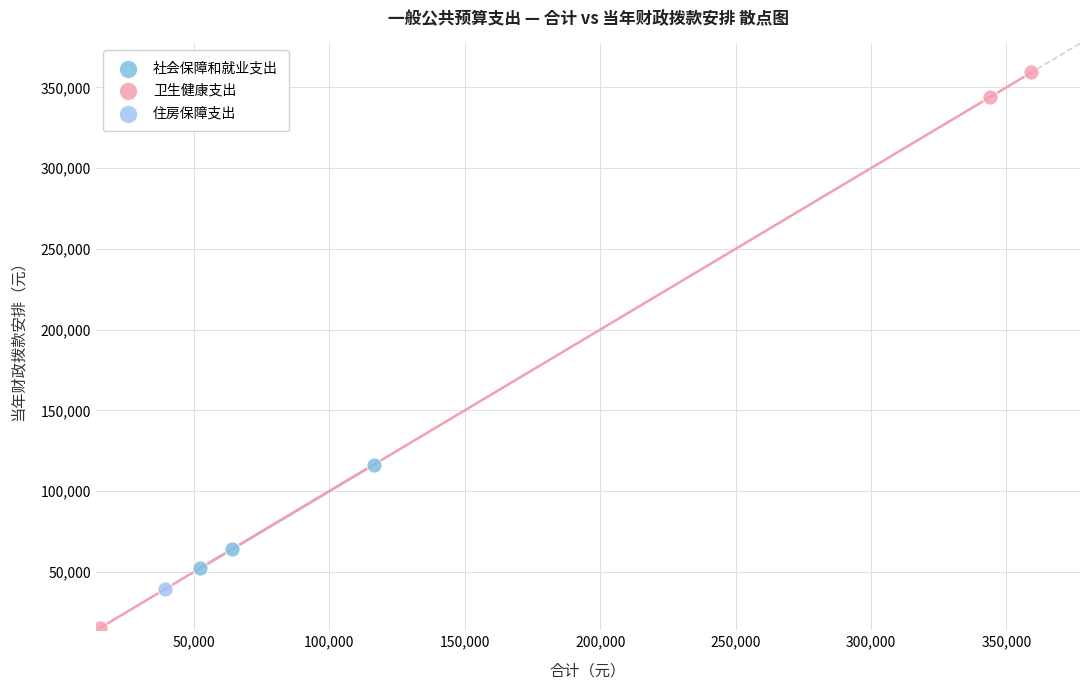

Which series contains the lowest Y value?

卫生健康支出